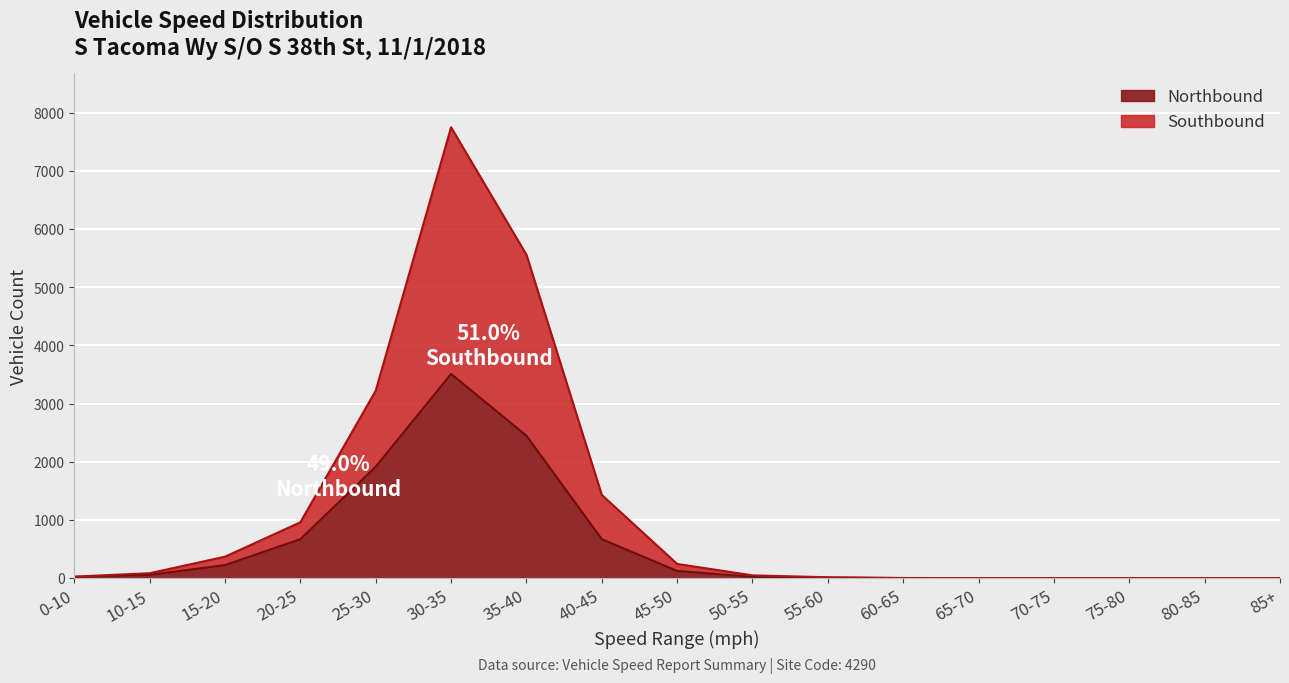

Which series changed the most between 25-30 and 50-55?

Southbound